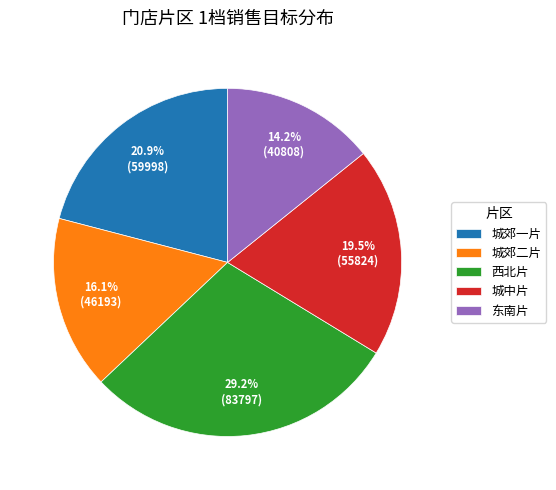

Do 城郊二片 and 西北片 together represent more than half of the pie?

No